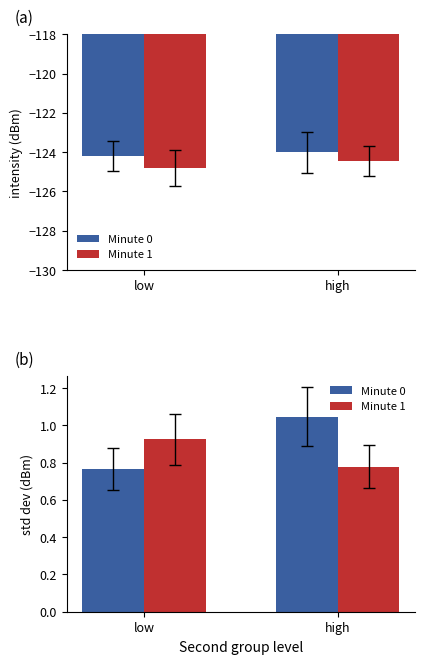

What are all the series names shown in the legend?

Minute 0, Minute 1